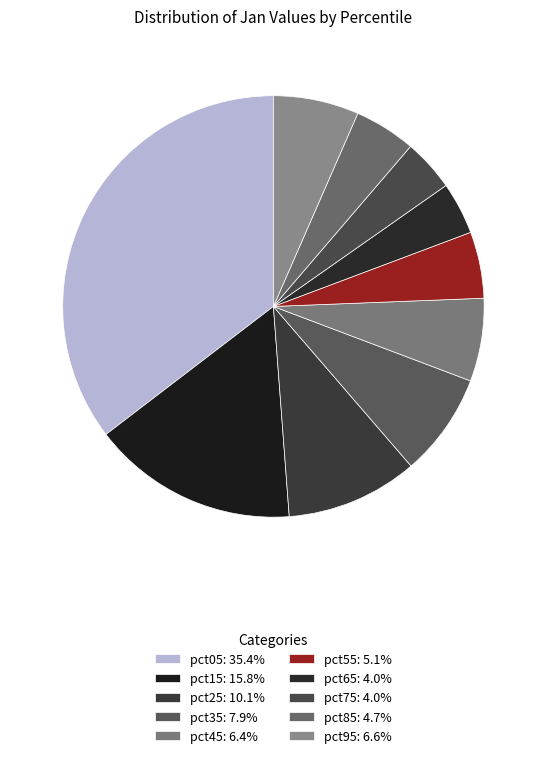

What portion of the pie excludes pct05?

64.6%